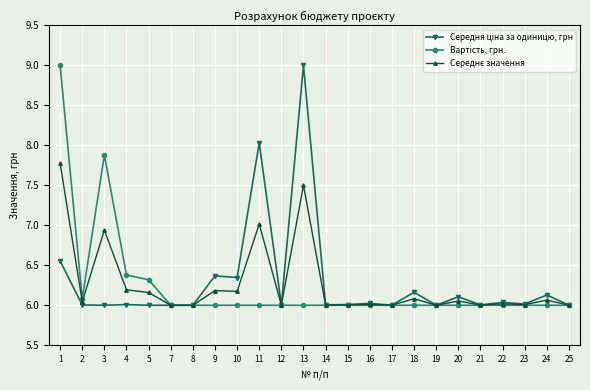

What is the maximum value shown in the chart?

9.0